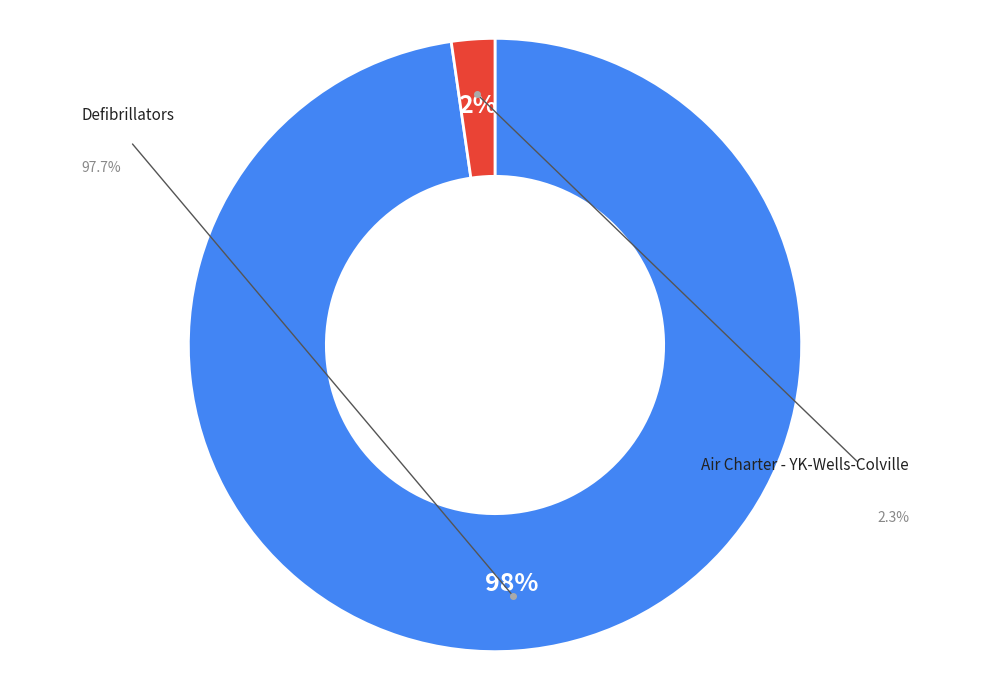

Is there any slice that represents more than half of the pie?

Yes